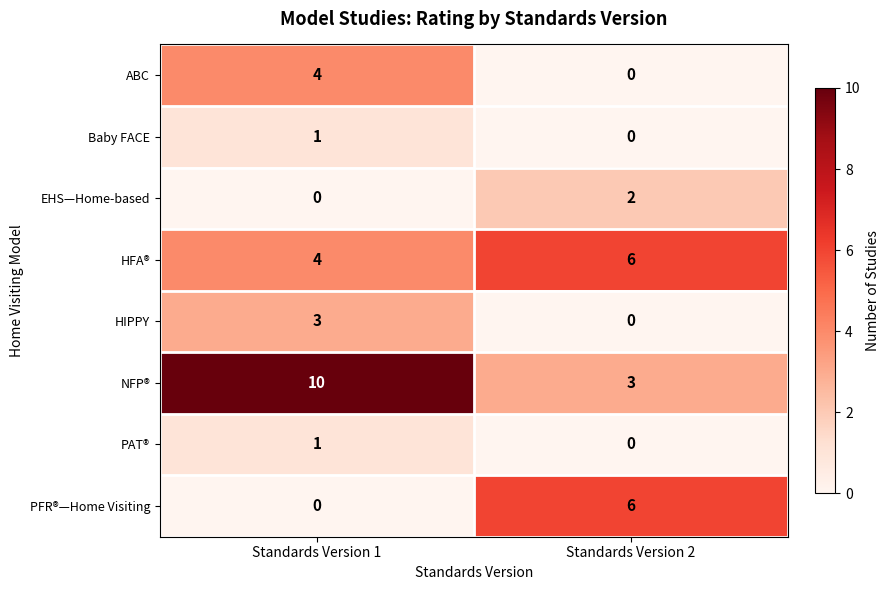

What is the sum of all PFR®—Home Visiting values?

6